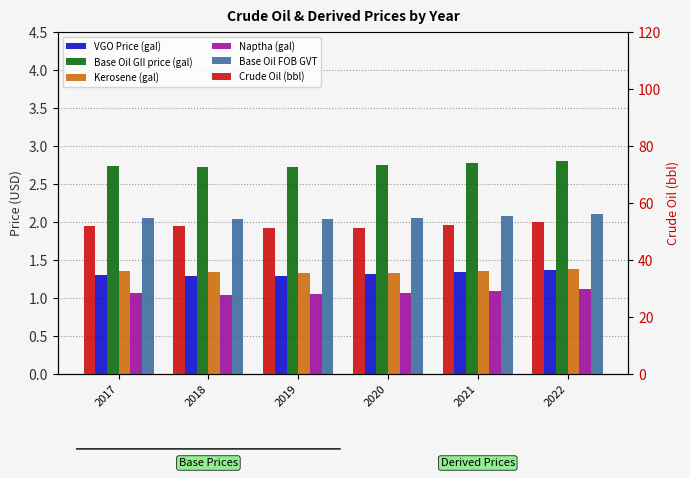

What is the difference between the maximum and minimum values in the VGO Price (gal) series?

0.1